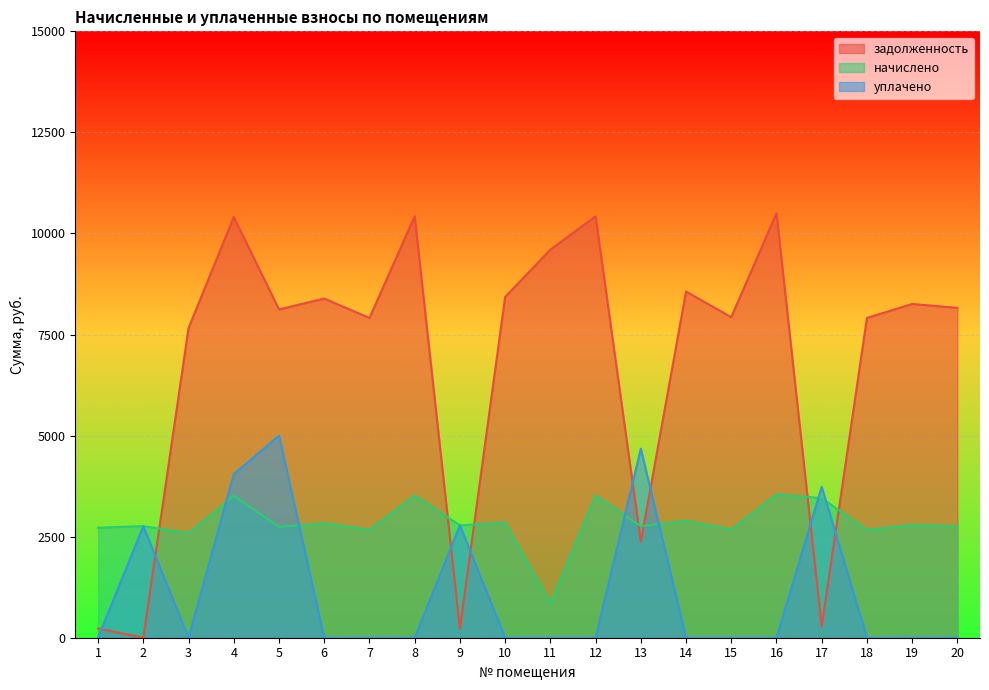

Is it true that уплачено equals 2308.7 at 6?

False